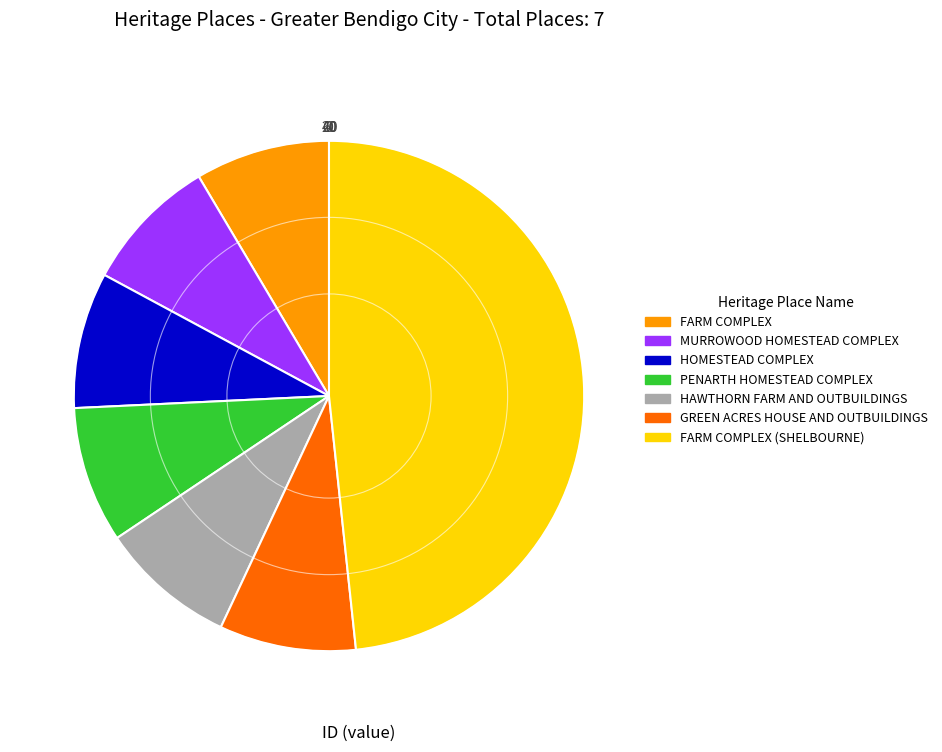

What is the ratio of the value at HAWTHORN FARM AND OUTBUILDINGS to the value at FARM COMPLEX (SHELBOURNE)?

0.2